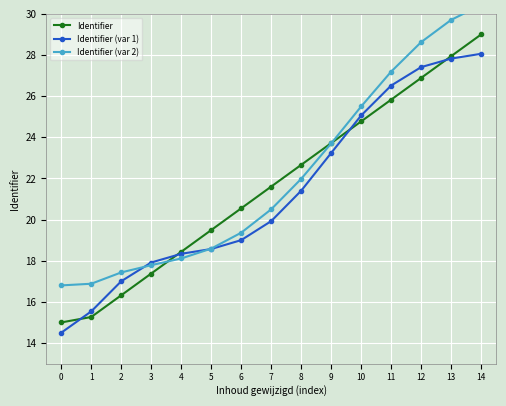

The Identifier (var 2) series shows 18.1 at 4. True or false?

True